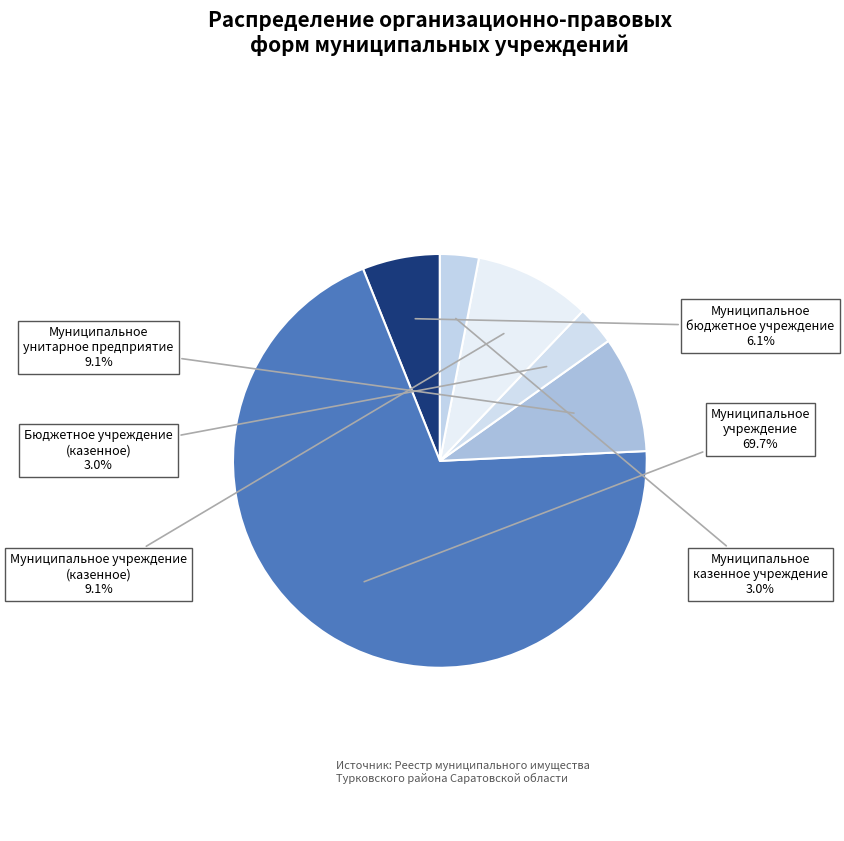

How many slices are in this pie chart?

6